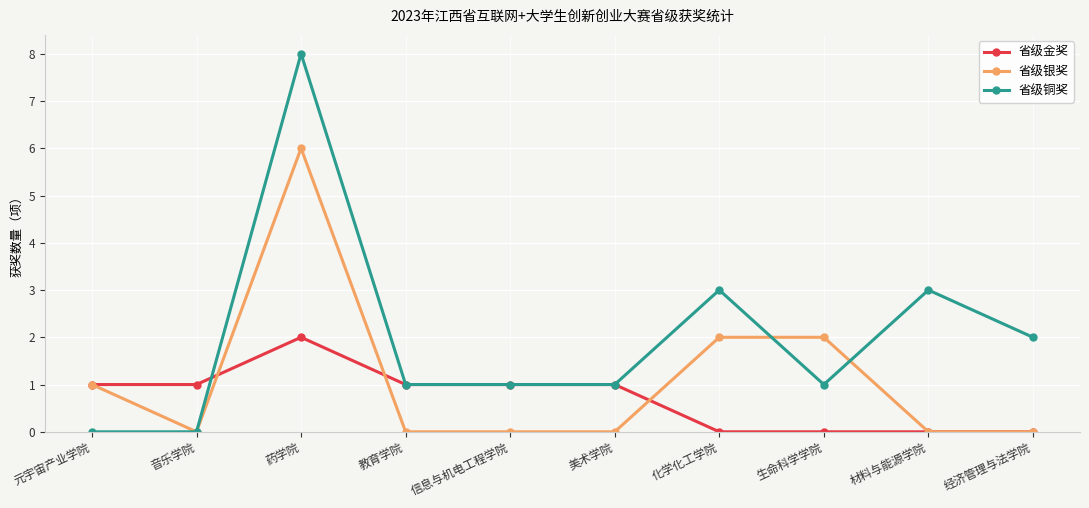

What is the label of the 2nd point from the right?

材料与能源学院